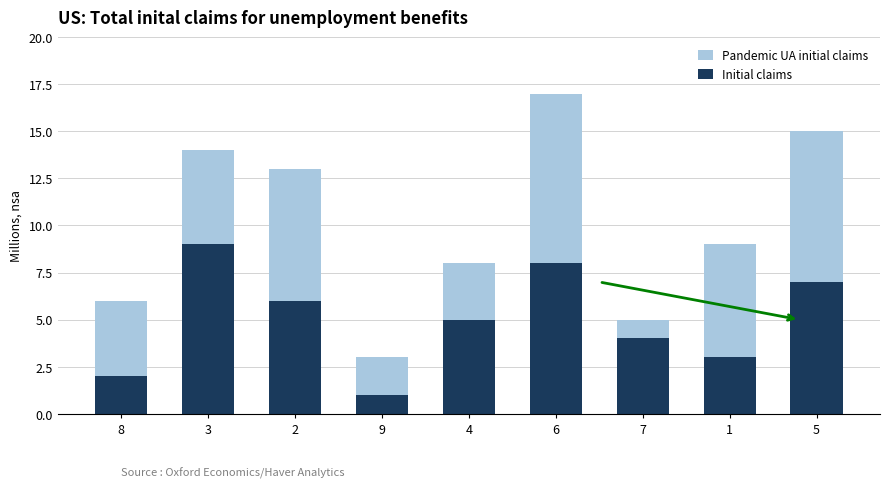

Count the Initial claims values in the range 3 to 7.

5